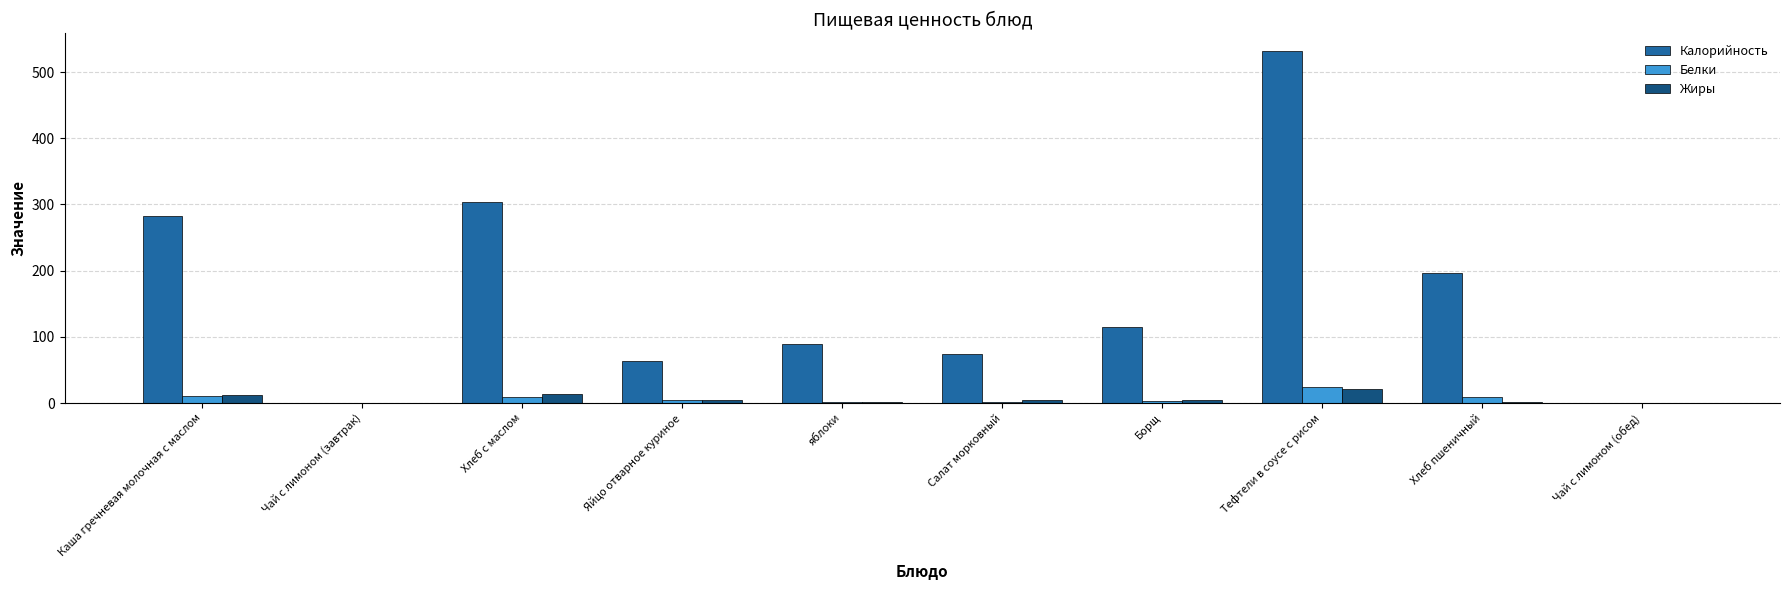

Is the value of Калорийность at Хлеб пшеничный greater than the value of Белки at Хлеб пшеничный?

Yes